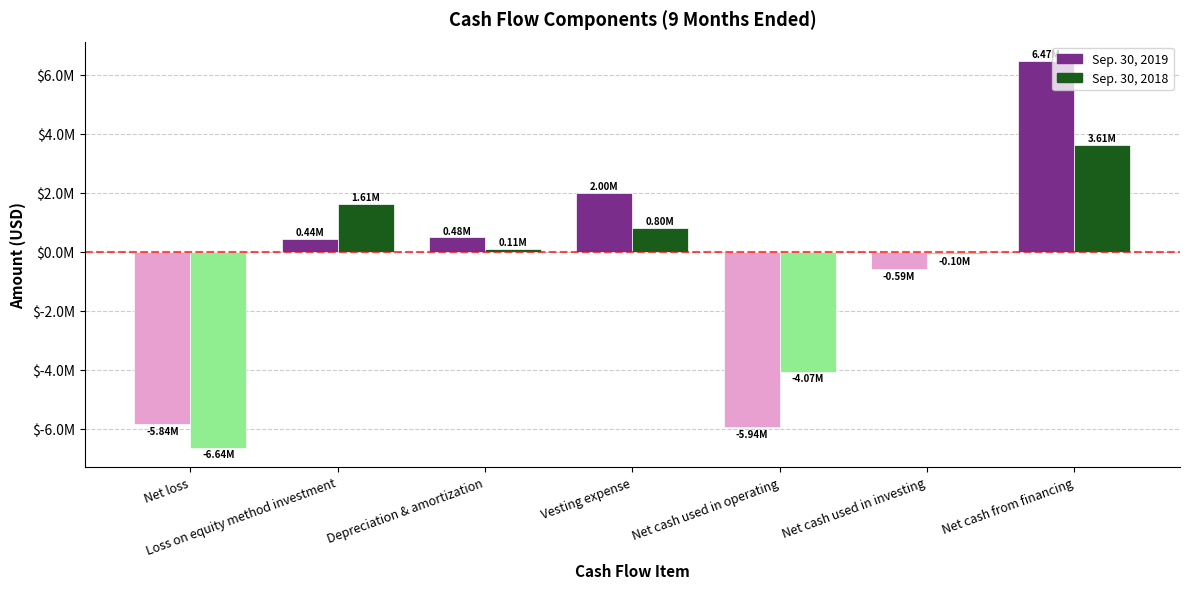

What are all the series names shown in the legend?

Sep. 30, 2019, Sep. 30, 2018